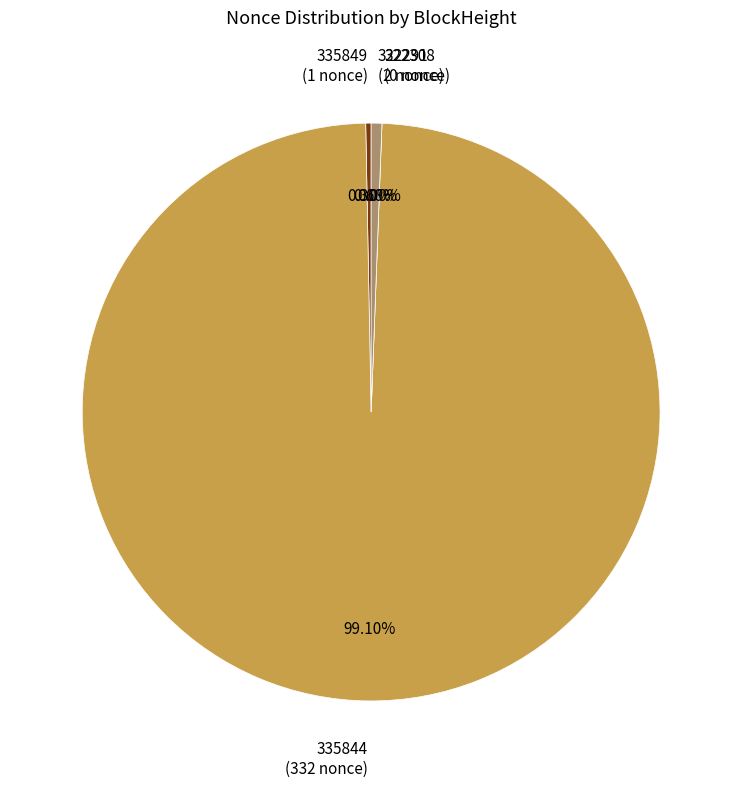

To the nearest percent, what is the difference between the largest and smallest slice percentages?

99%